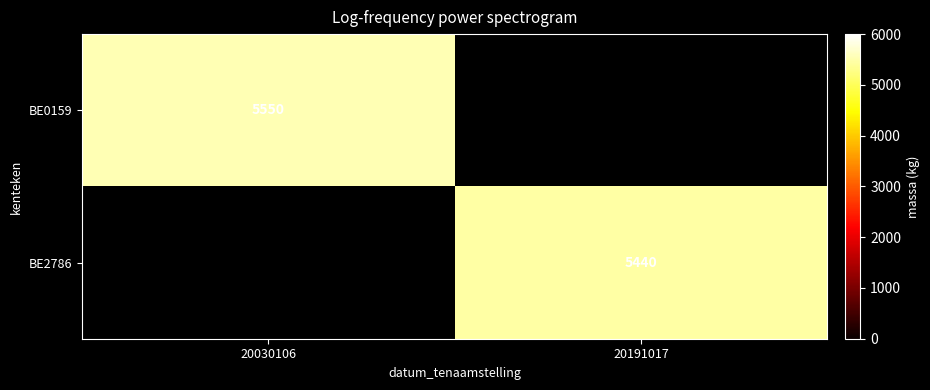

The value of BE2786 at 20191017 is 8069. True or false?

False